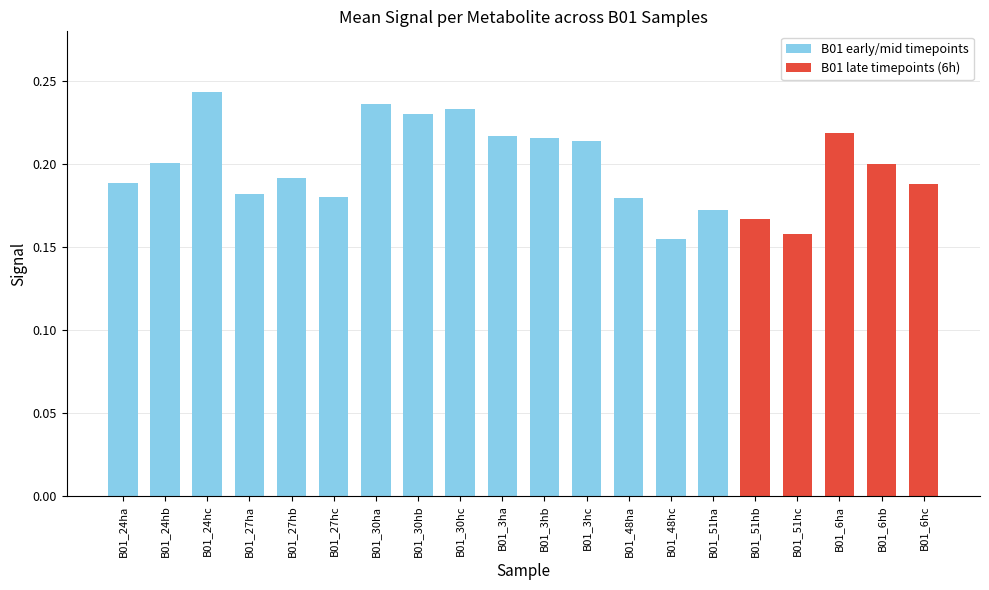

What is the label of the 6th bar from the right?

B01_51ha